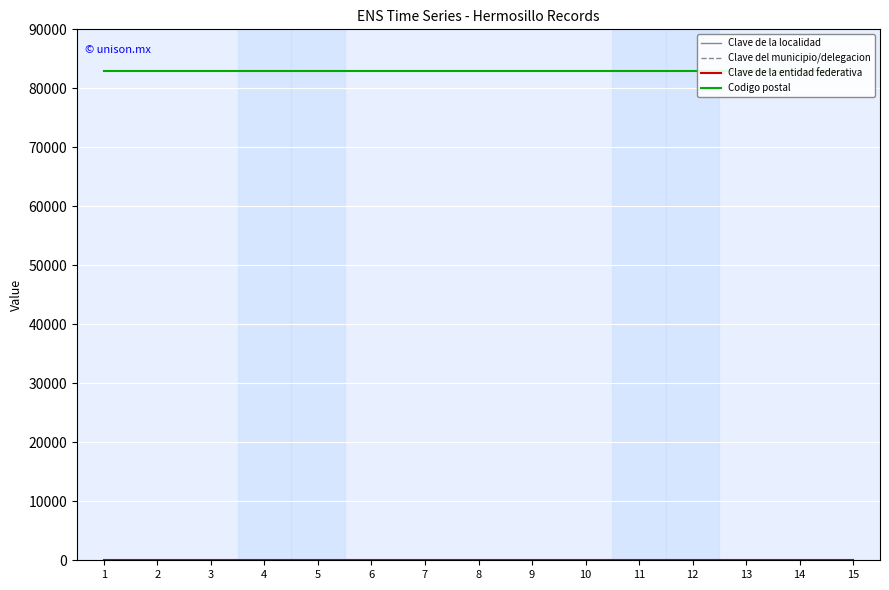

True or false: Clave de la localidad and Clave de la entidad federativa cross at least once.

False